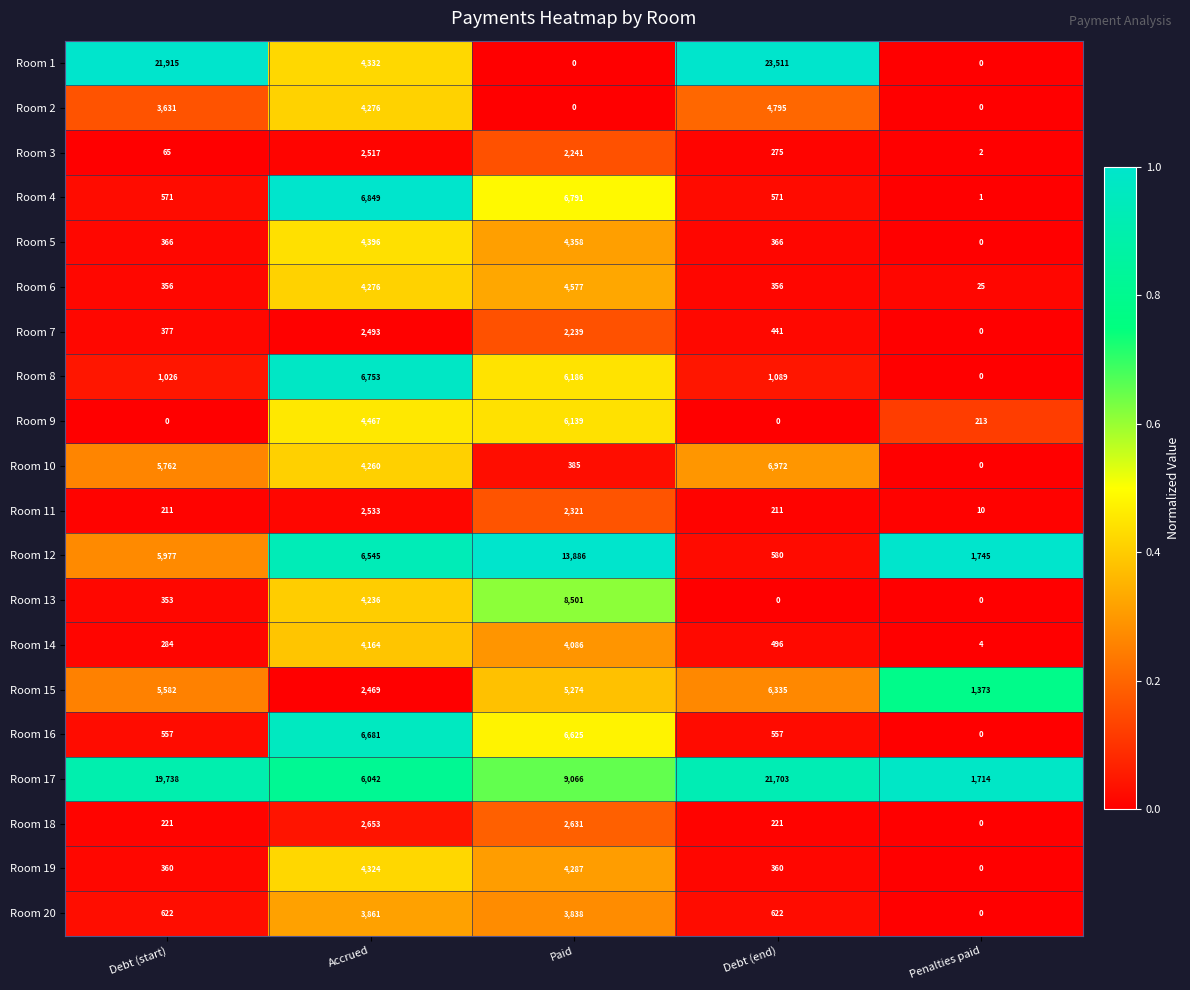

At how many categories does at least one series exceed 0?

5